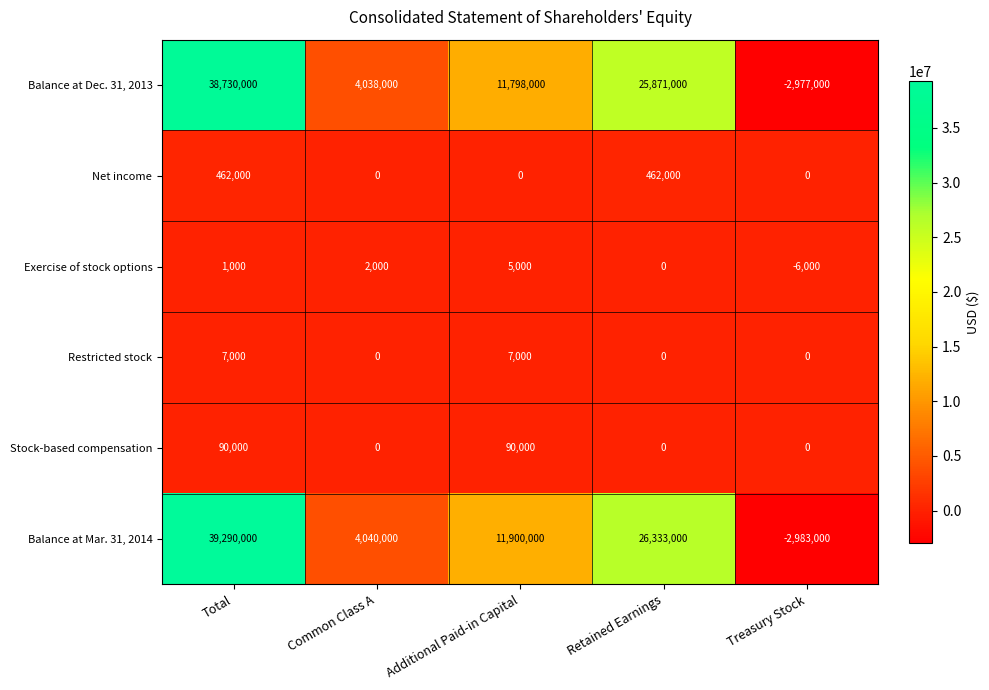

What is the difference between the Net income values at Retained Earnings and Common Class A?

462000